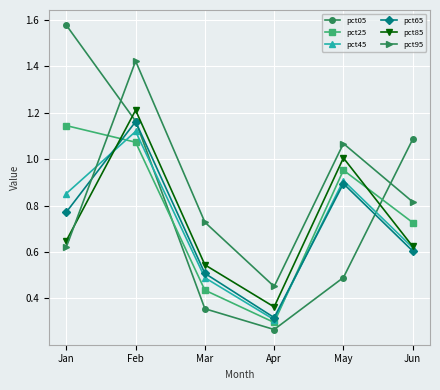

How many times do pct25 and pct95 cross each other?

1